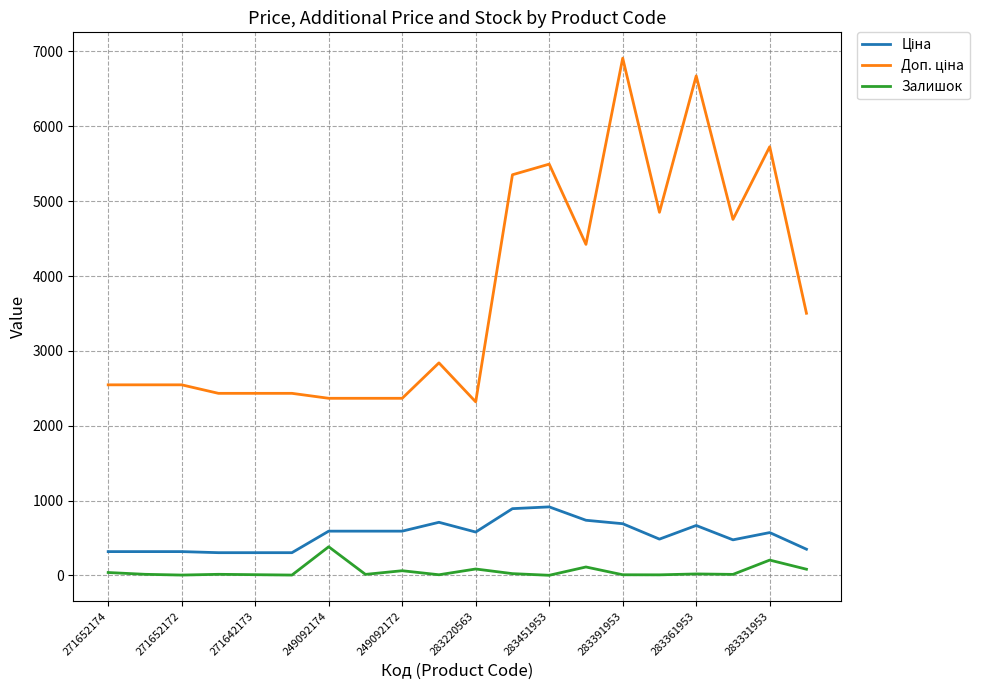

What is the difference between the maximum and minimum values in the Залишок series?

381.0